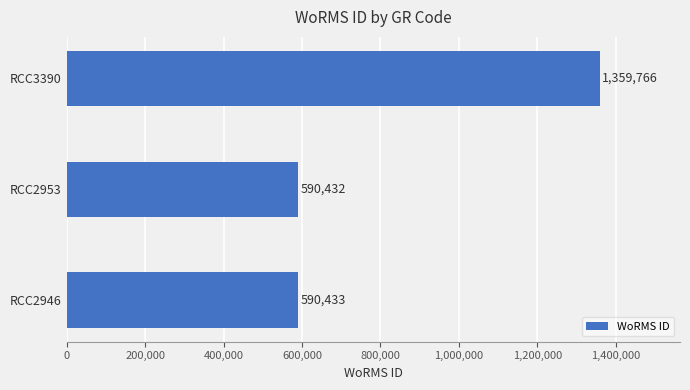

What is the difference between the maximum and second lowest values?

769333